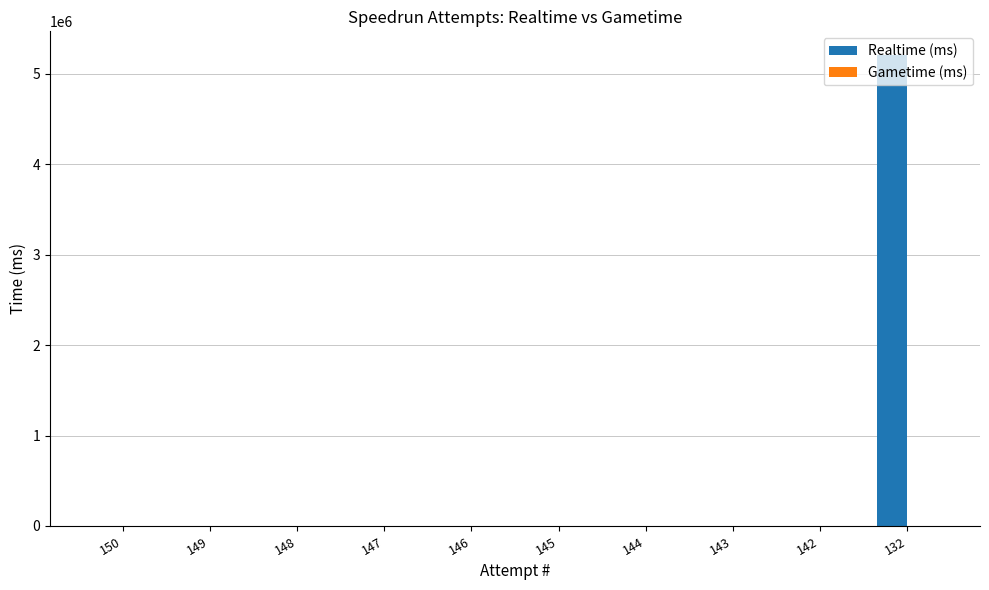

Is it true that the value at 143 is -3456272?

False